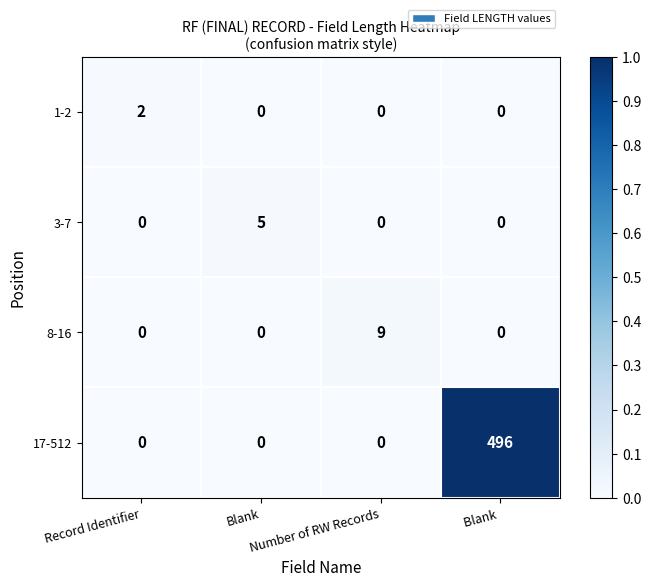

Which series has the widest spread of values?

17-512